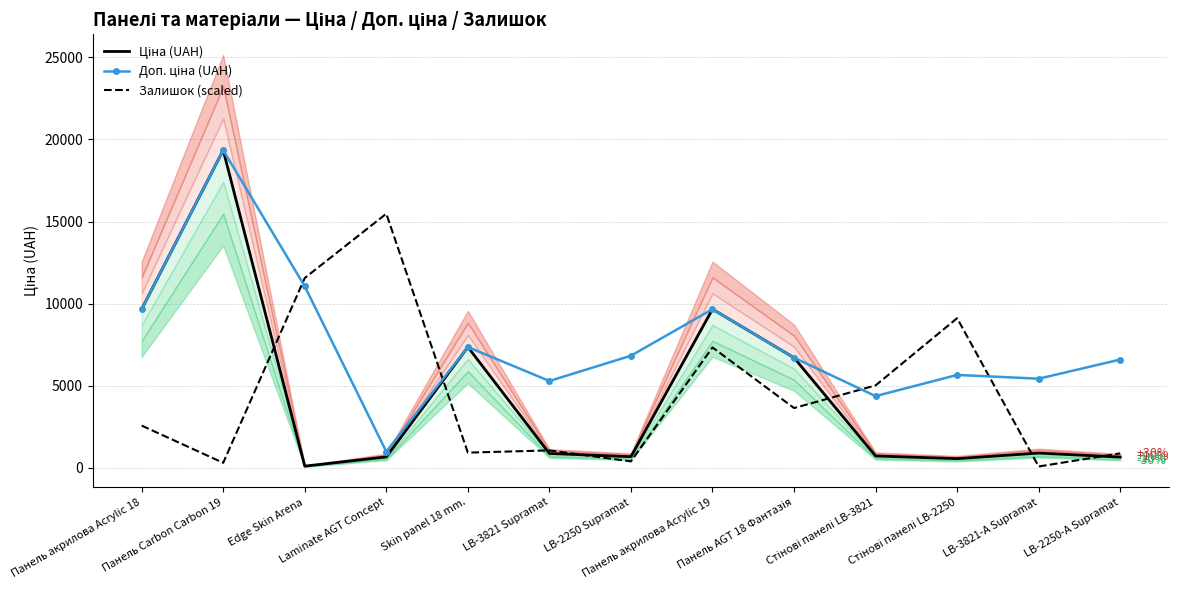

Which series has the largest range (max minus min)?

Ціна (UAH)